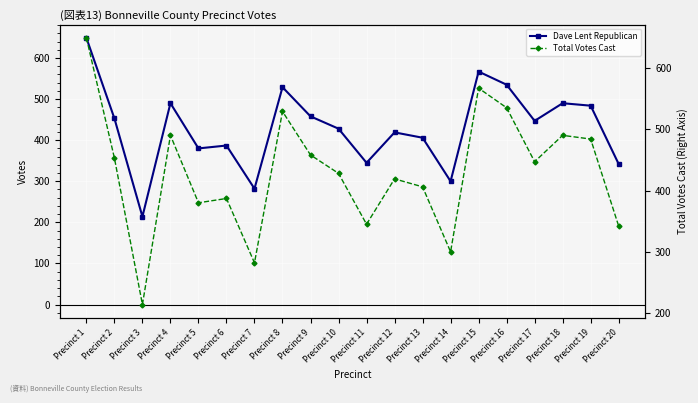

True or false: Dave Lent Republican has a value of 458 at Precinct 9.

True